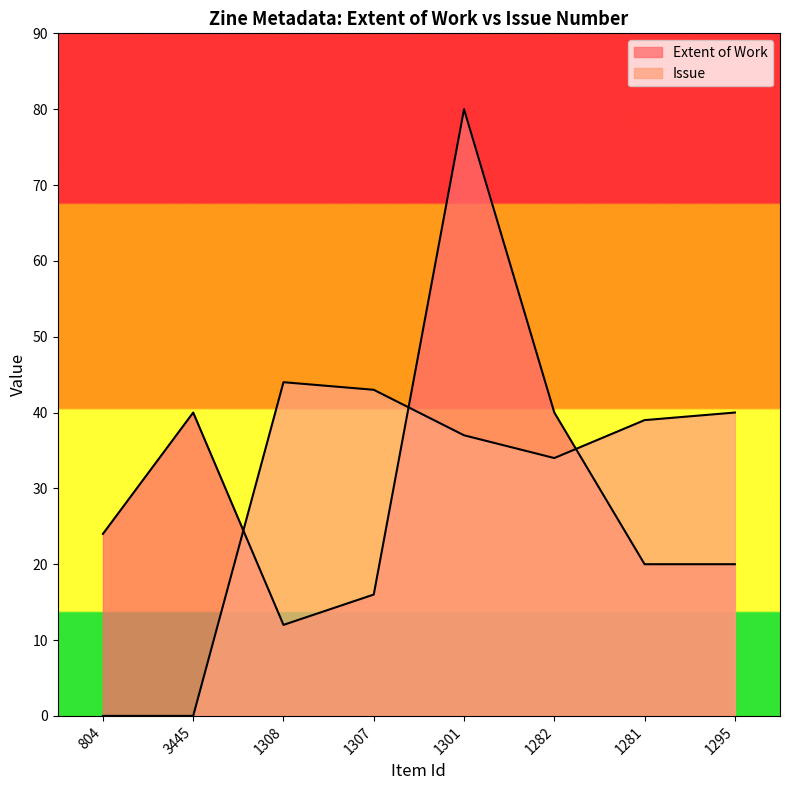

What is the label of the 2nd point from the left?

3445